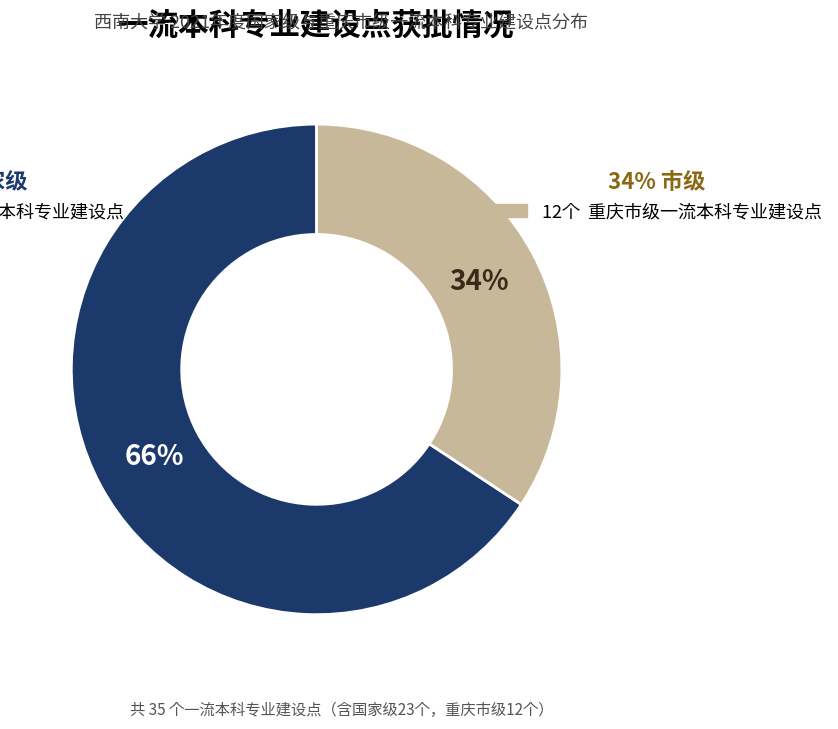

Is there any slice that represents more than half of the pie?

Yes